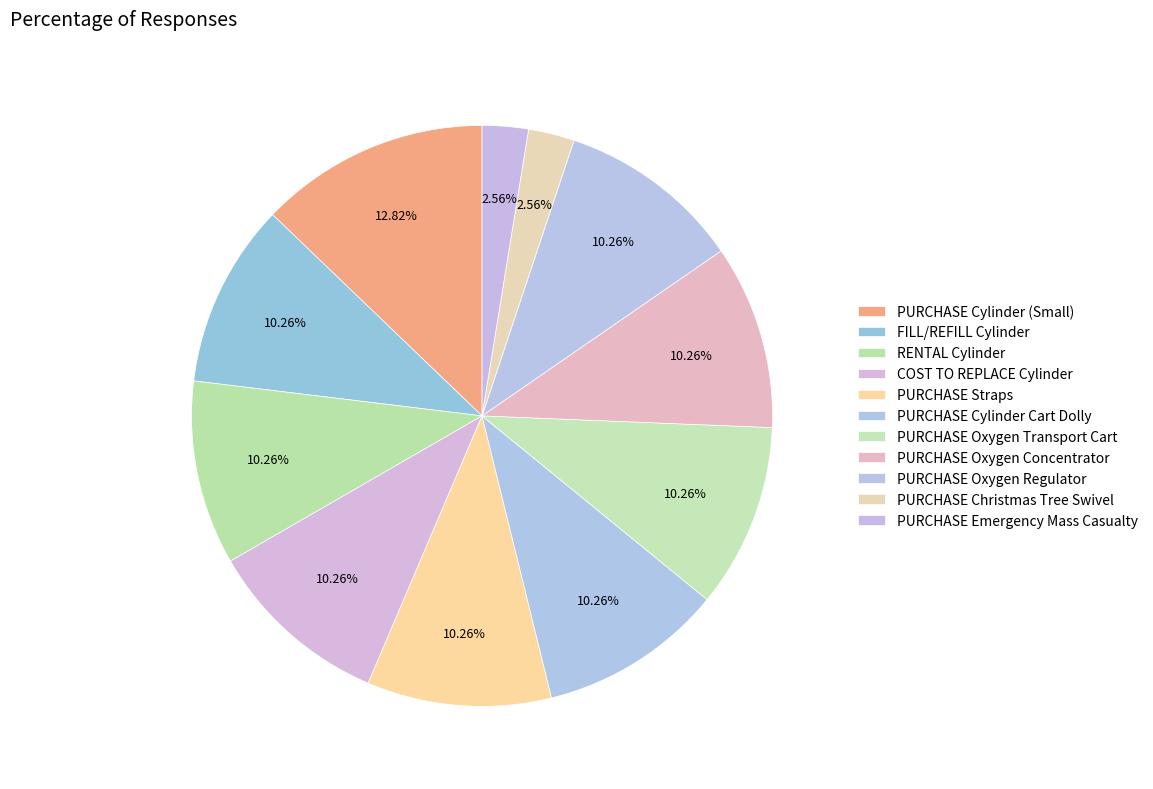

Which has a higher value, PURCHASE Emergency Mass Casualty or RENTAL Cylinder?

RENTAL Cylinder